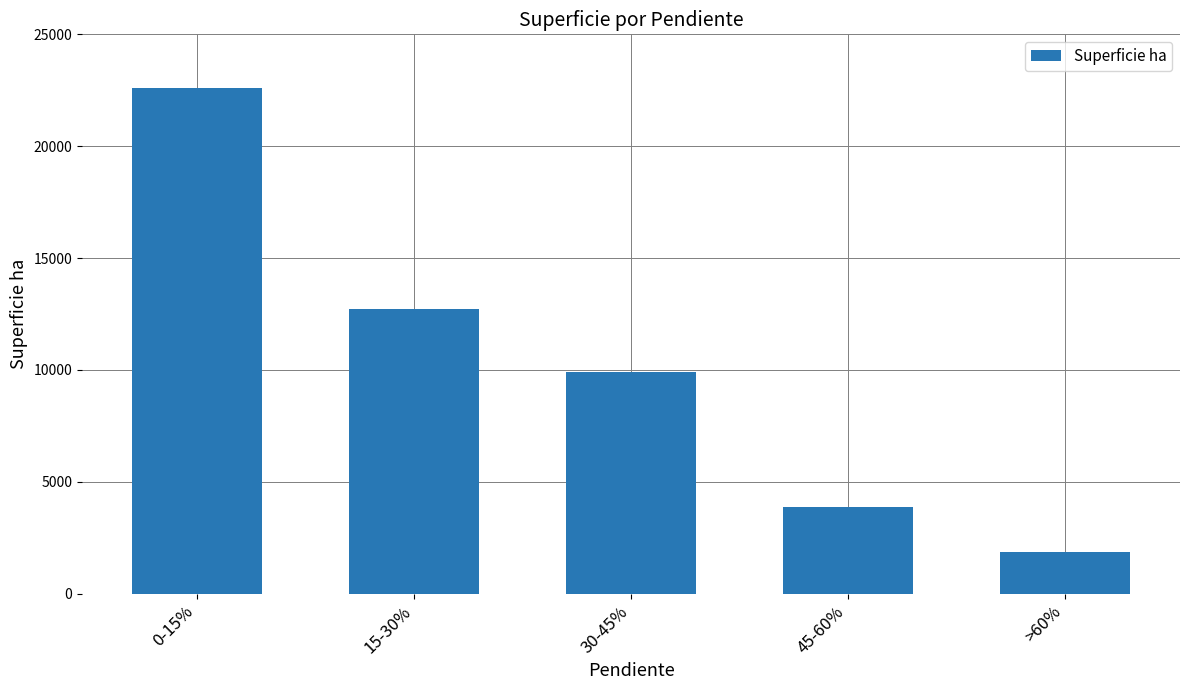

What is the change in value from 30-45% to >60%?

-8013.2